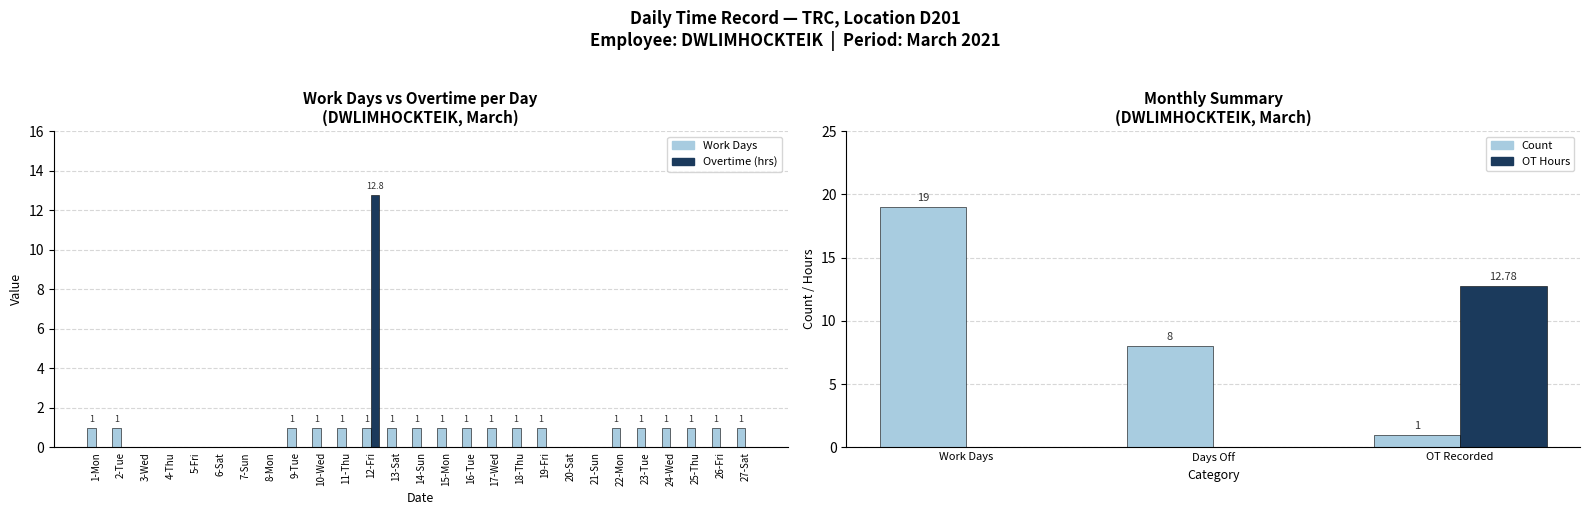

Rank the series by their maximum value, from highest to lowest.

Overtime (hrs), Work Days